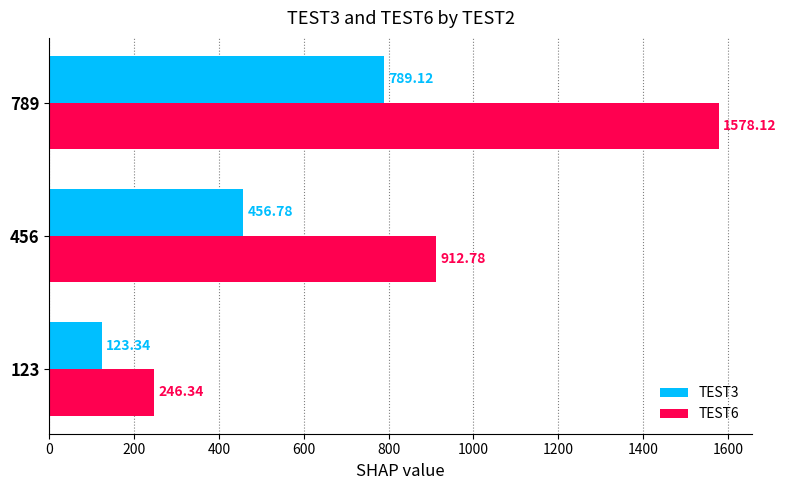

List the labels in order of TEST6 value, largest first.

789, 456, 123